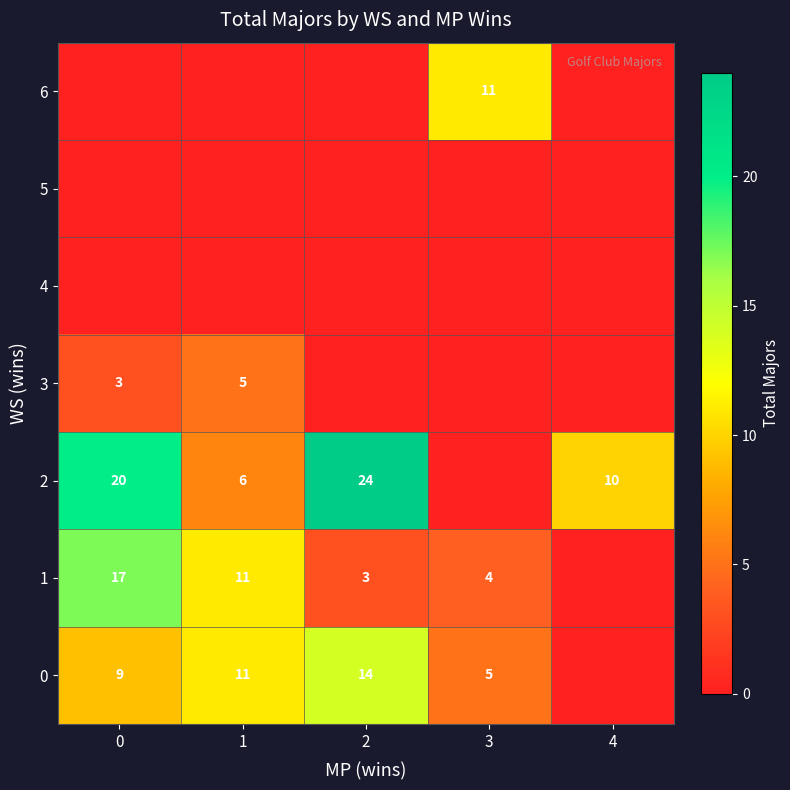

The 1 series shows 2 at 2. True or false?

False